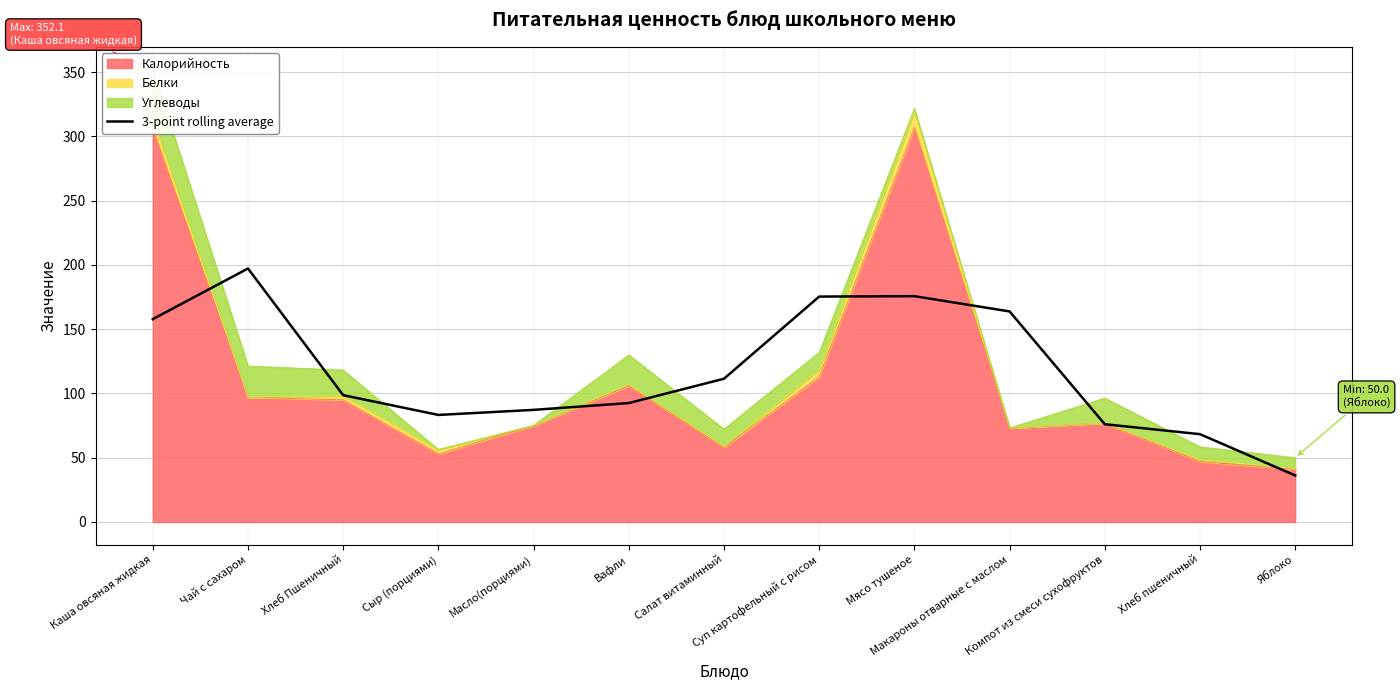

Reading left to right, list all the values displayed in this chart.

157.8	197.2	98.6	83.3	87.2	92.5	111.4	175.4	175.7	163.8	76.0	68.3	36.2